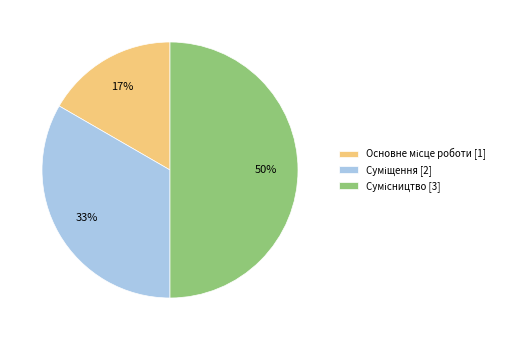

To the nearest percent, what is the average slice percentage?

33%